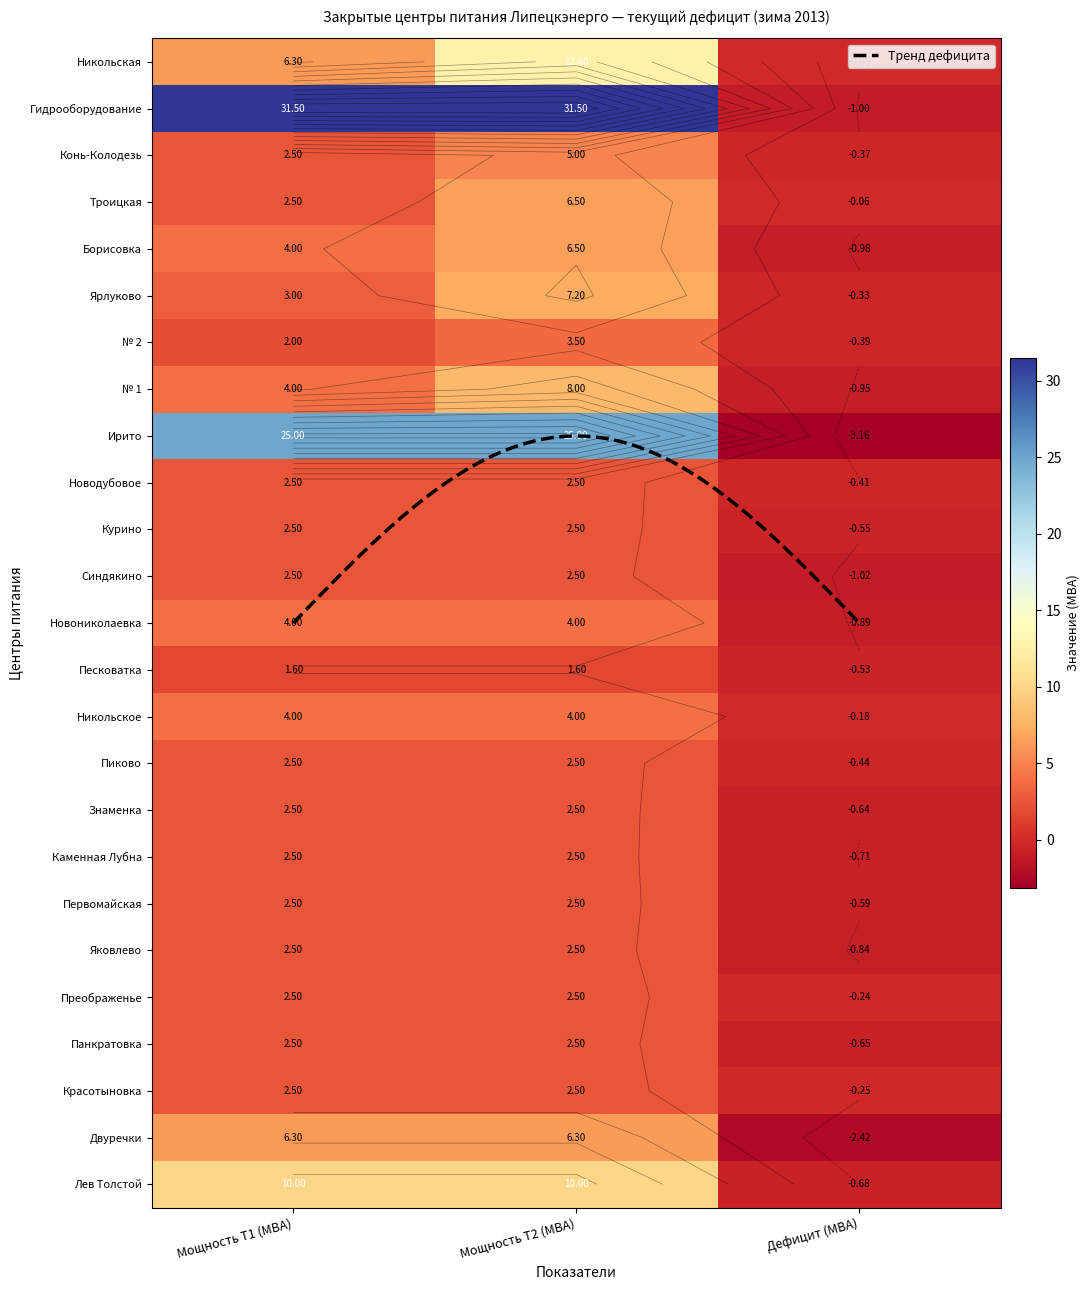

At which label does ПС 35/10 кВ № 1 reach its peak?

Мощность Т2 (МВА)